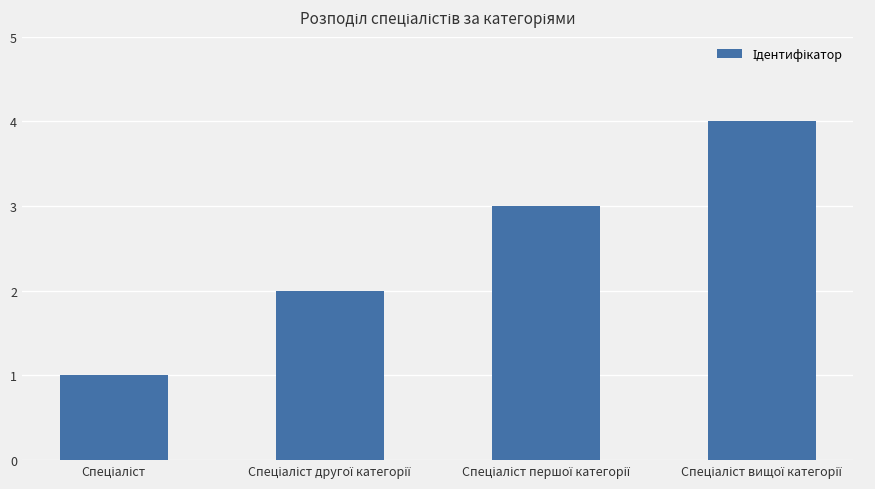

What is the sum of all values?

10